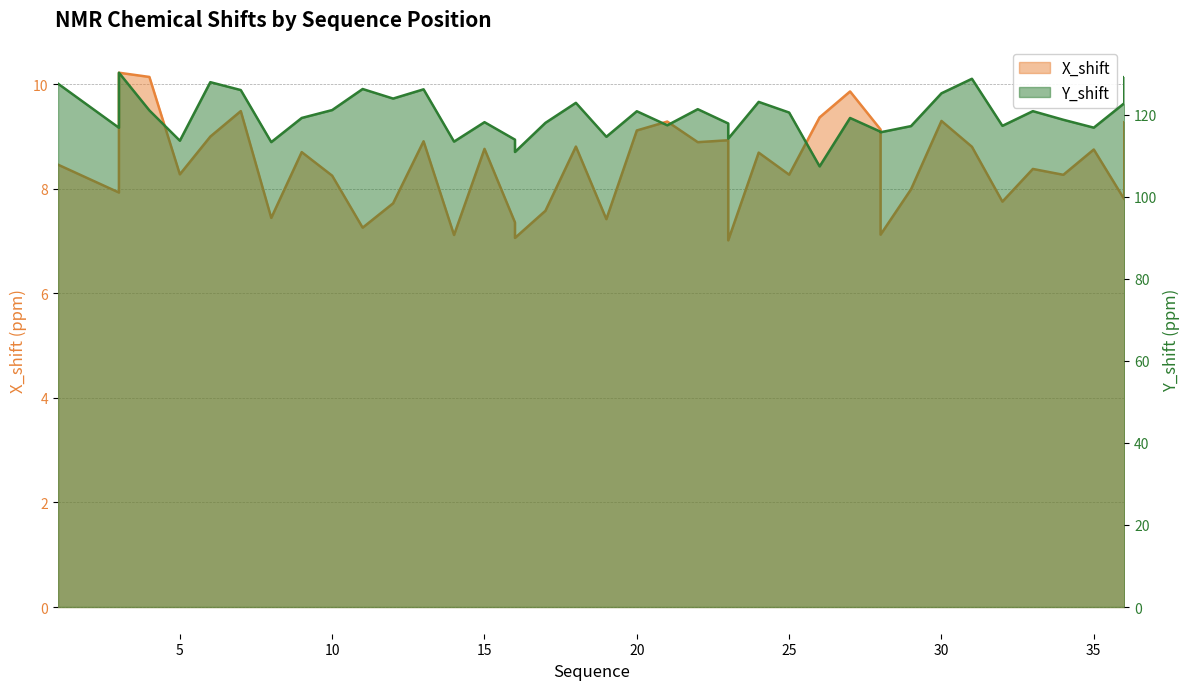

At 36, list the series in order from largest to smallest.

Y_shift, X_shift